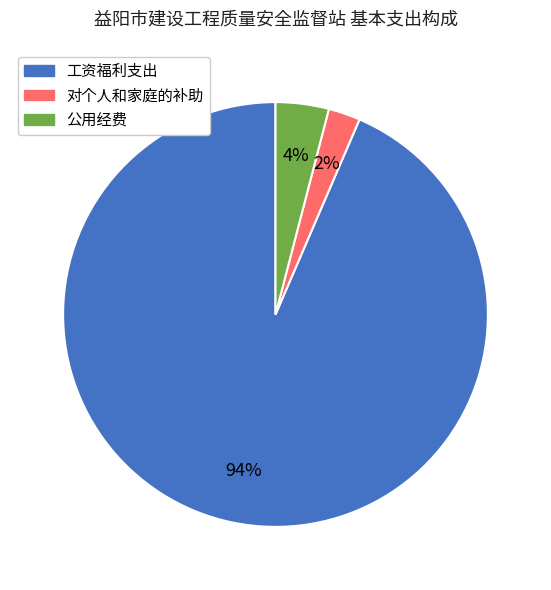

Is it true that 工资福利支出 is 99% of the pie?

False